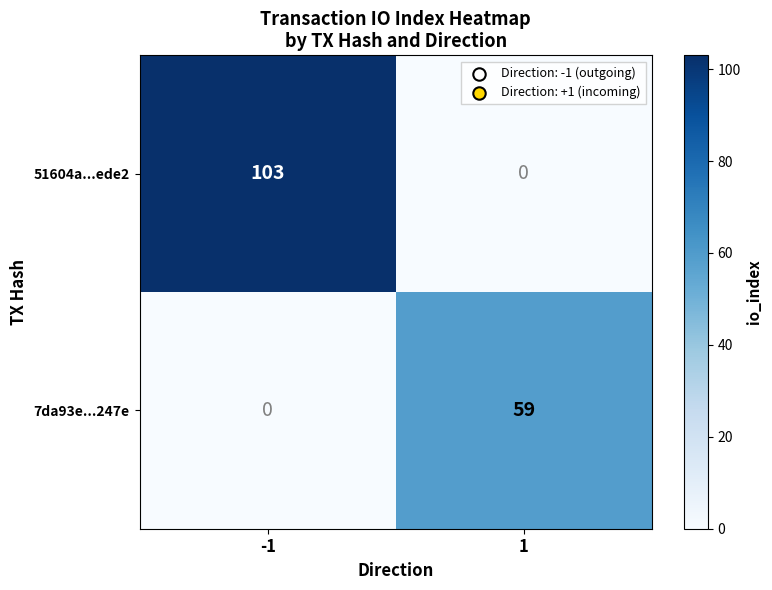

What is the difference between the 7da93e...247e values at 1 and -1?

59